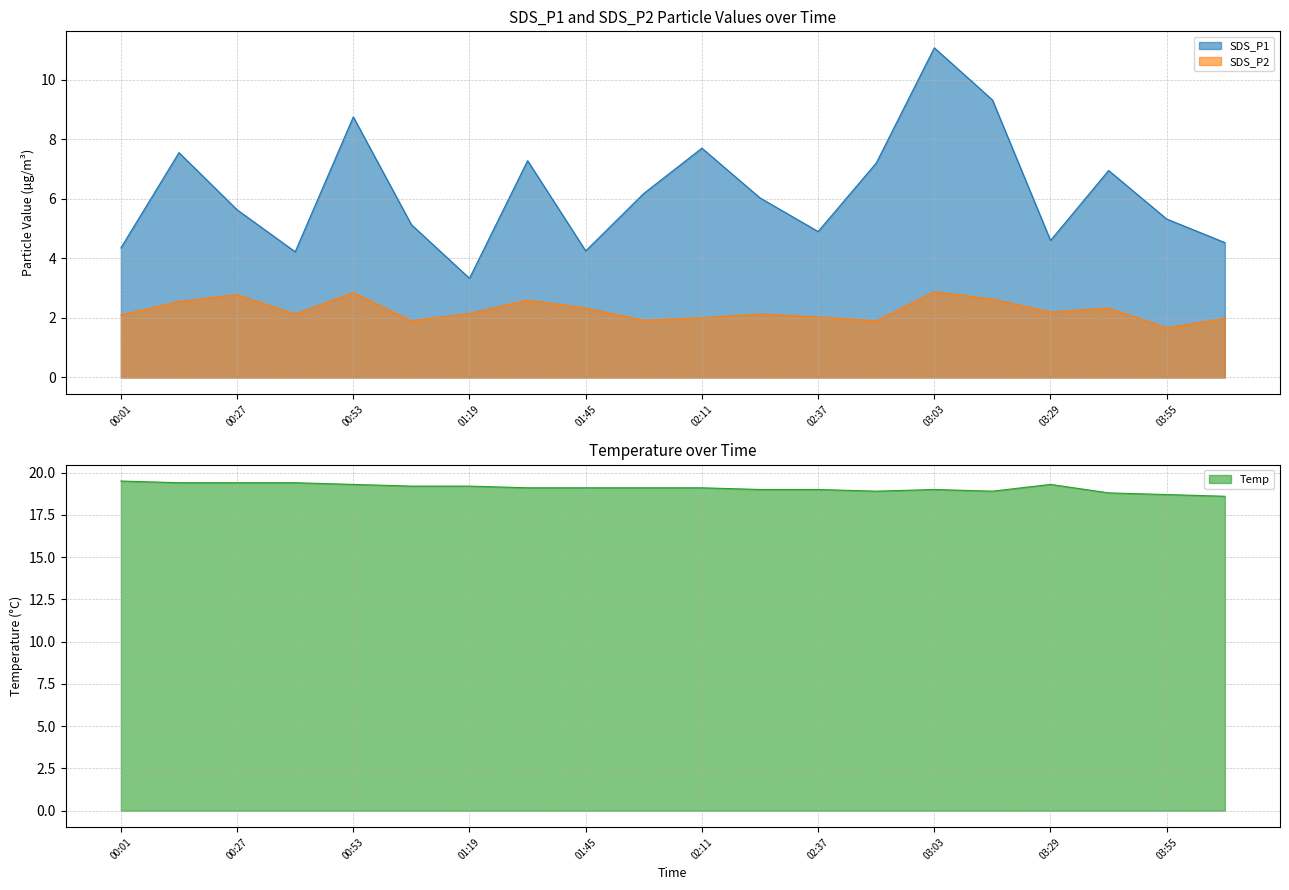

List the labels in order of SDS_P2 value, smallest first.

03:55, 01:06, 02:50, 01:58, 04:08, 02:11, 02:37, 00:01, 00:40, 02:24, 01:19, 03:29, 01:45, 03:42, 00:14, 01:32, 03:16, 00:27, 00:53, 03:03